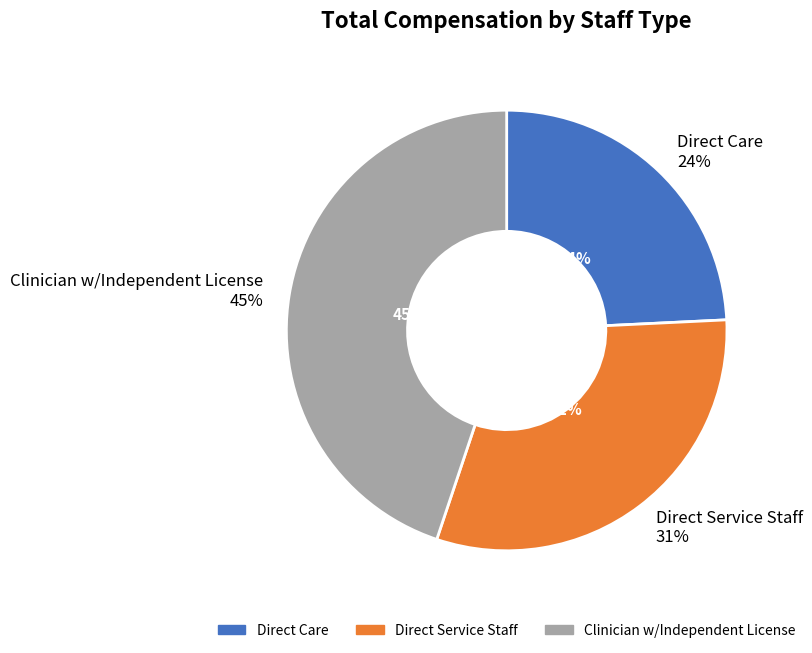

What is the change in value from Direct Care to Clinician w/Independent License?

+42192.5